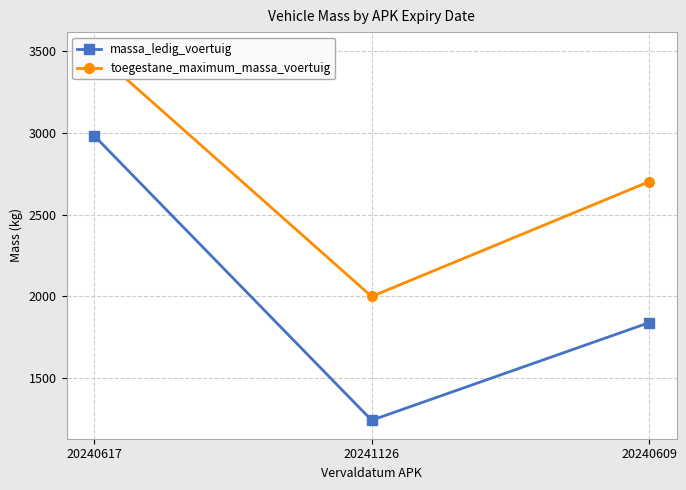

Which series changed the most between 20240617 and 20240609?

massa_ledig_voertuig